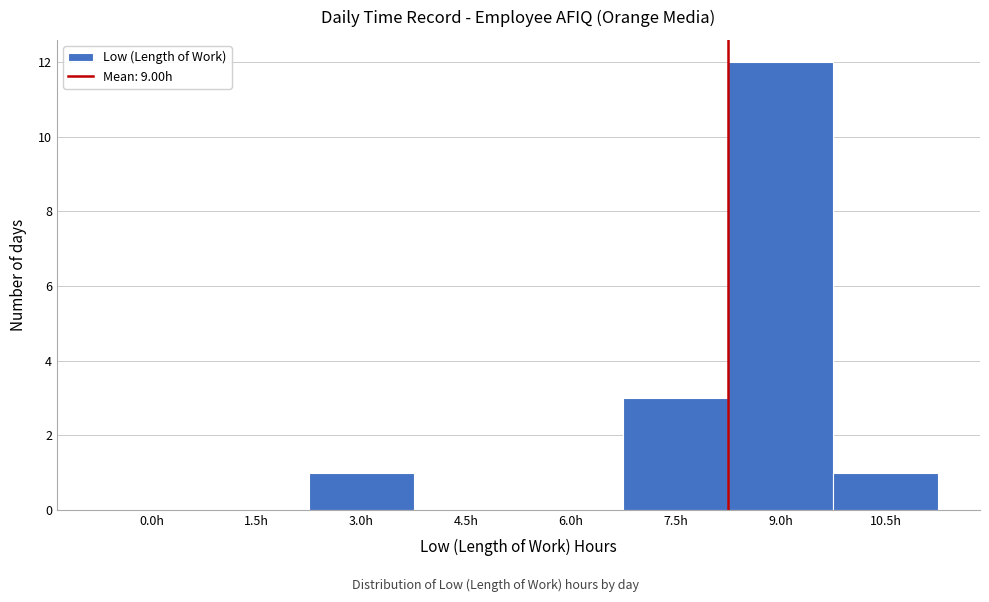

Reading right to left, list all the values displayed in this chart.

10.5h=1	9.0h=12	7.5h=3	6.0h=0	4.5h=0	3.0h=1	1.5h=0	0.0h=0